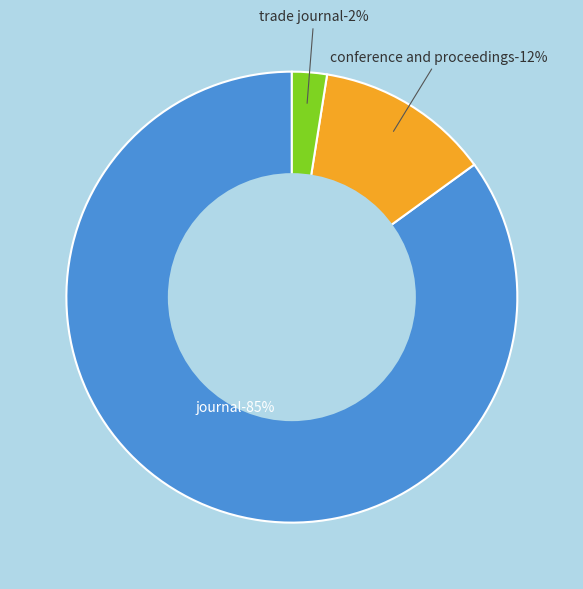

Combined, what portion of the pie is conference and proceedings and journal?

97.5%